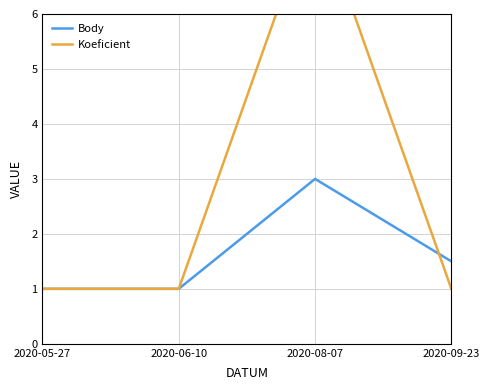

How many distinct data groups are displayed?

2